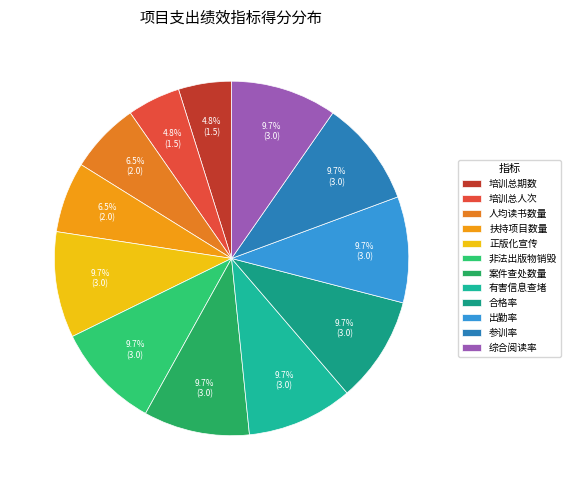

The 扶持项目数量 slice represents 14% of the pie. True or false?

False